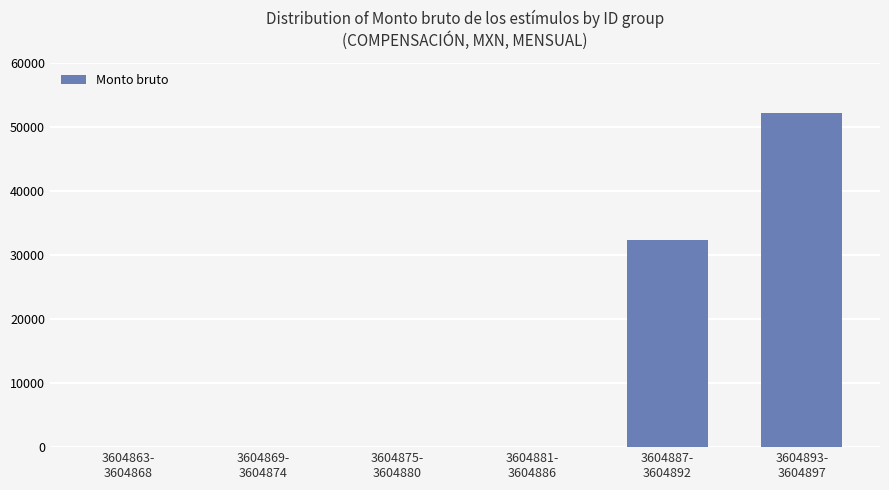

What is the maximum value shown in the chart?

52228.8